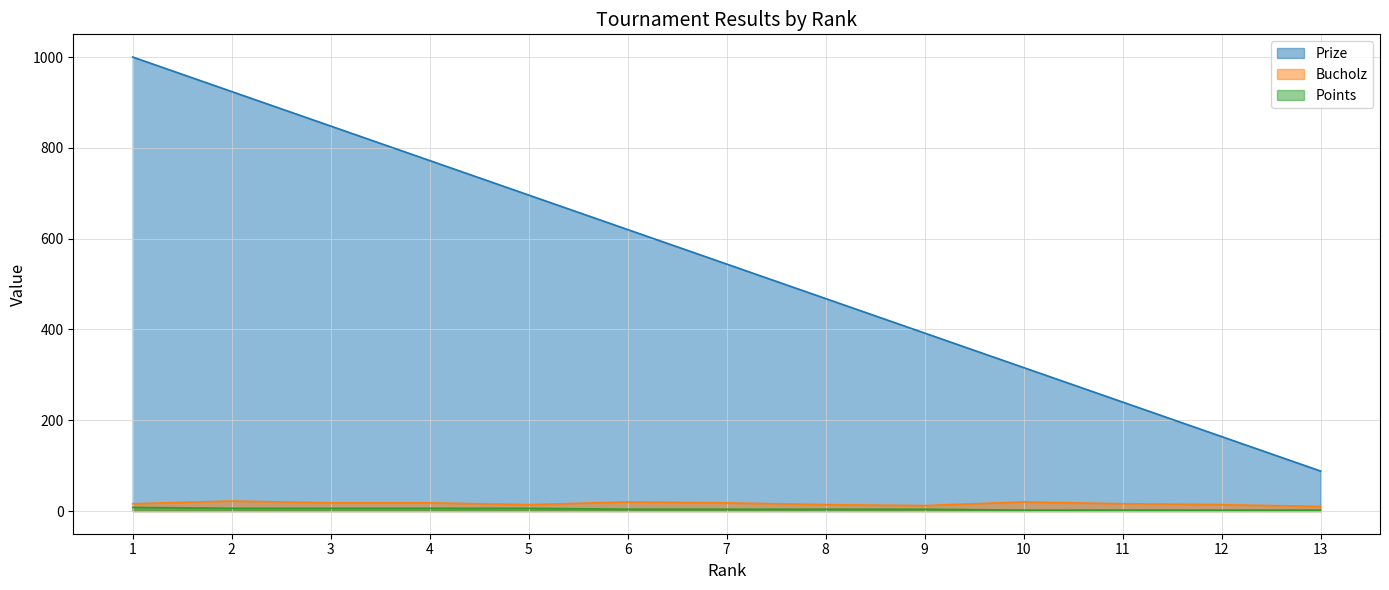

Does the chart display data point markers on the line(s)?

No